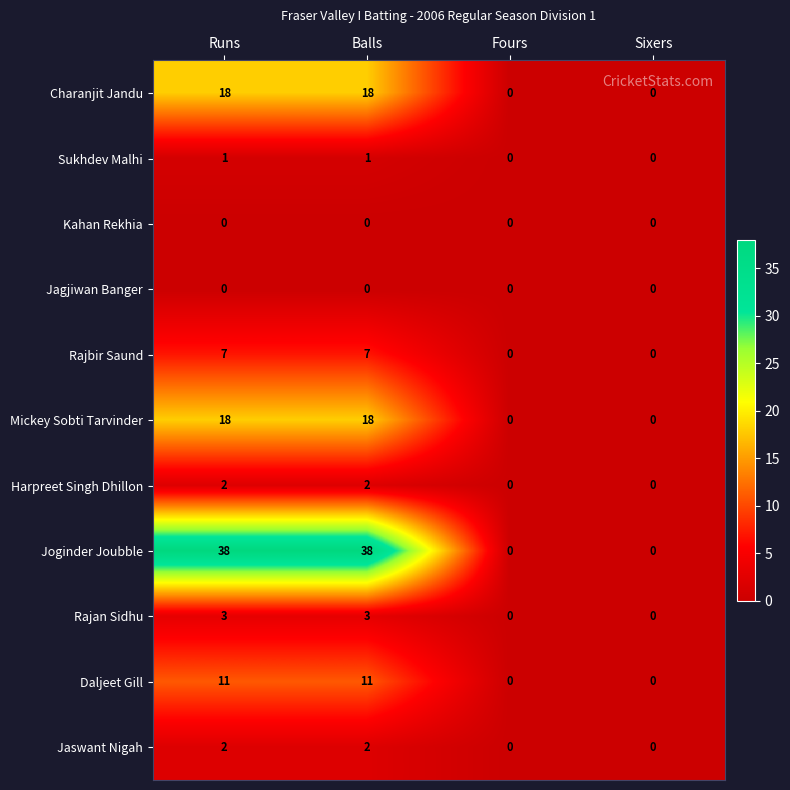

What is the spread (max minus min) of values at Runs?

38